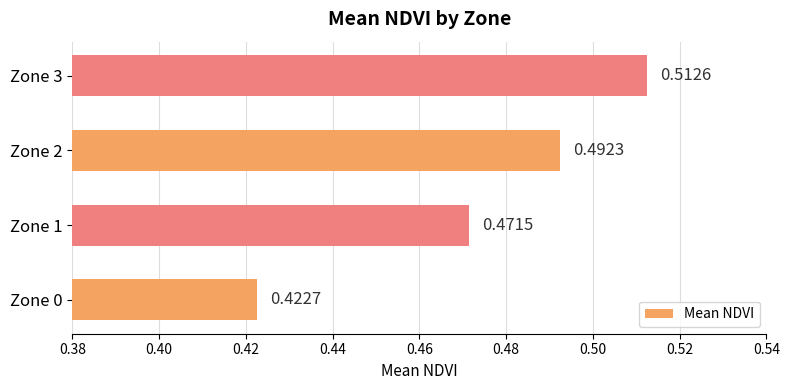

What is the change in value from Zone 0 to Zone 3?

+0.1